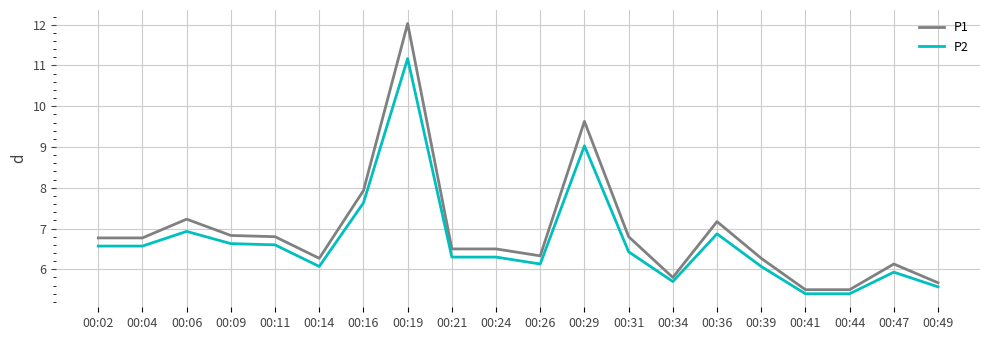

What is the difference between the highest and lowest values at 00:06?

0.3